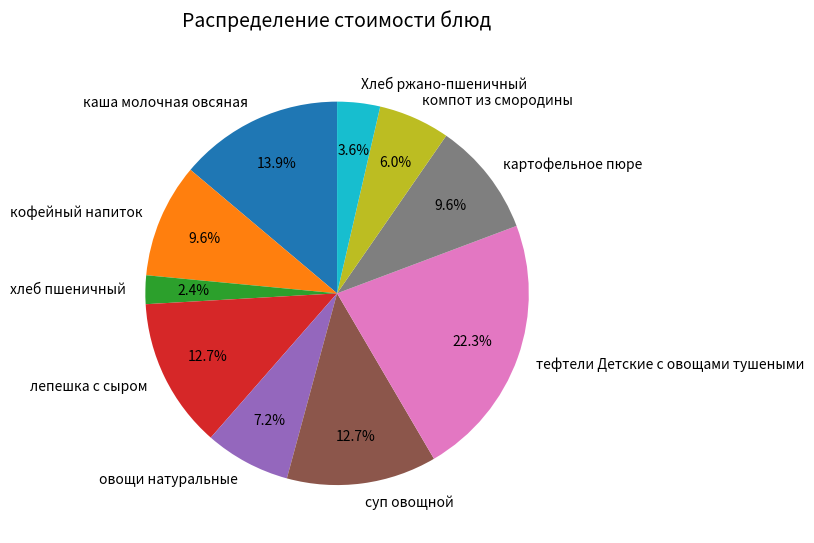

Which slice is the largest?

тефтели Детские с овощами тушеными